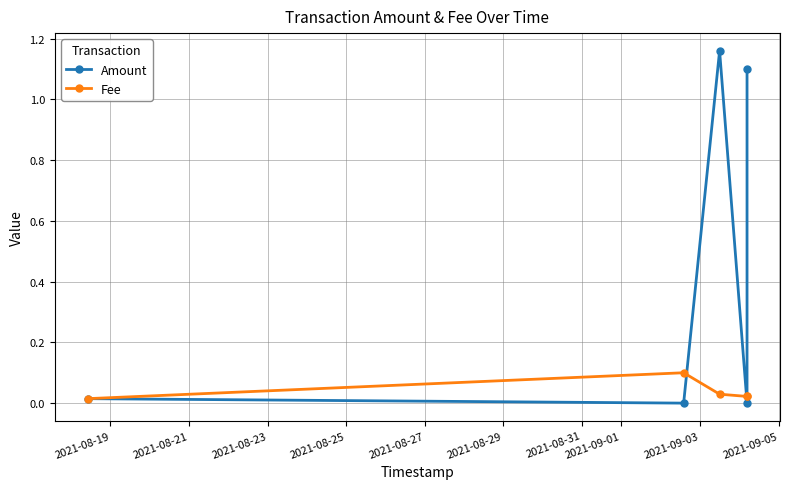

At how many categories does at least one series exceed 0?

5